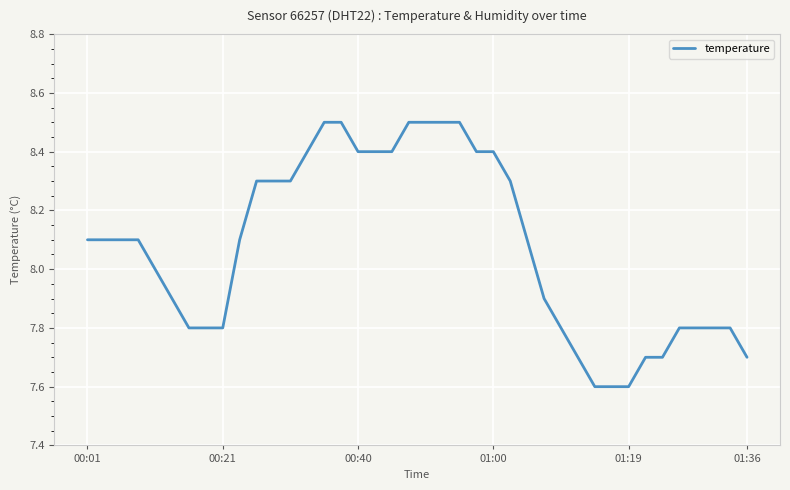

What is the difference between the maximum and minimum values?

0.9